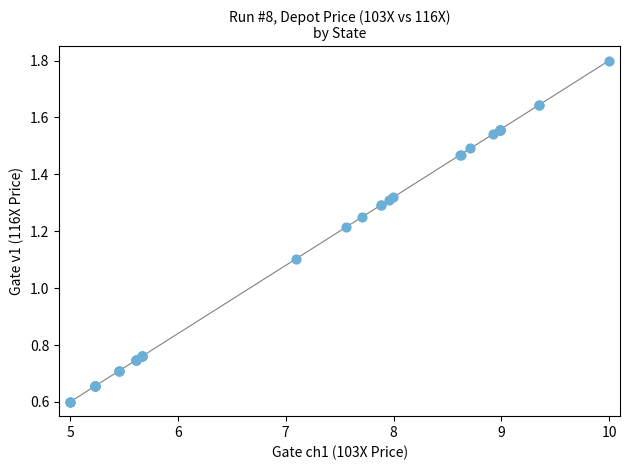

What Y value in the scatter plot is closest to 1?

1.1